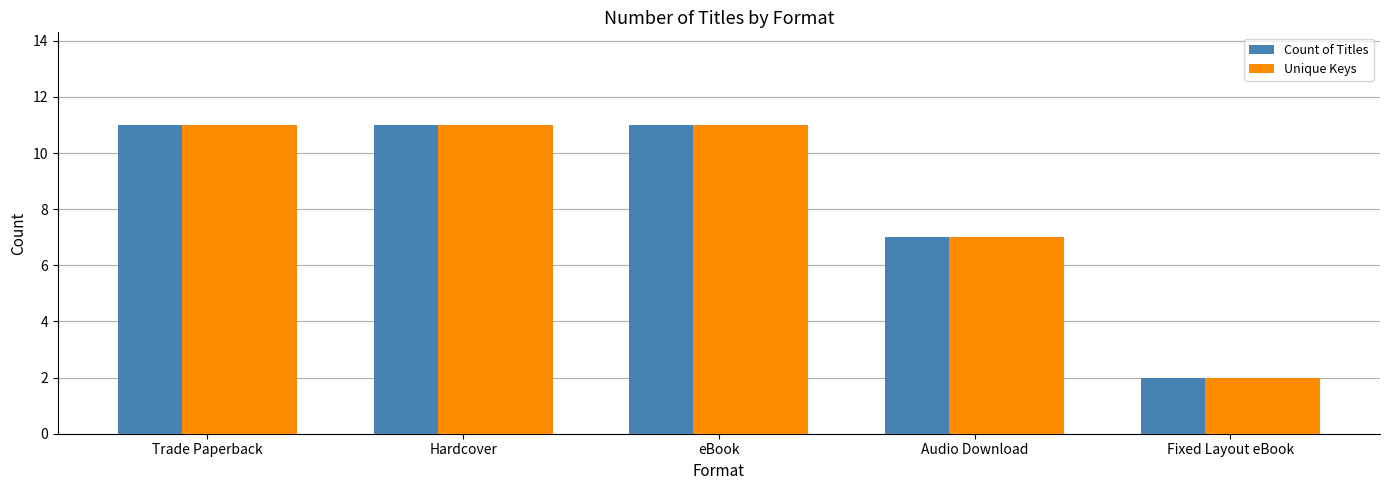

Read the Count of Titles value at Audio Download.

7